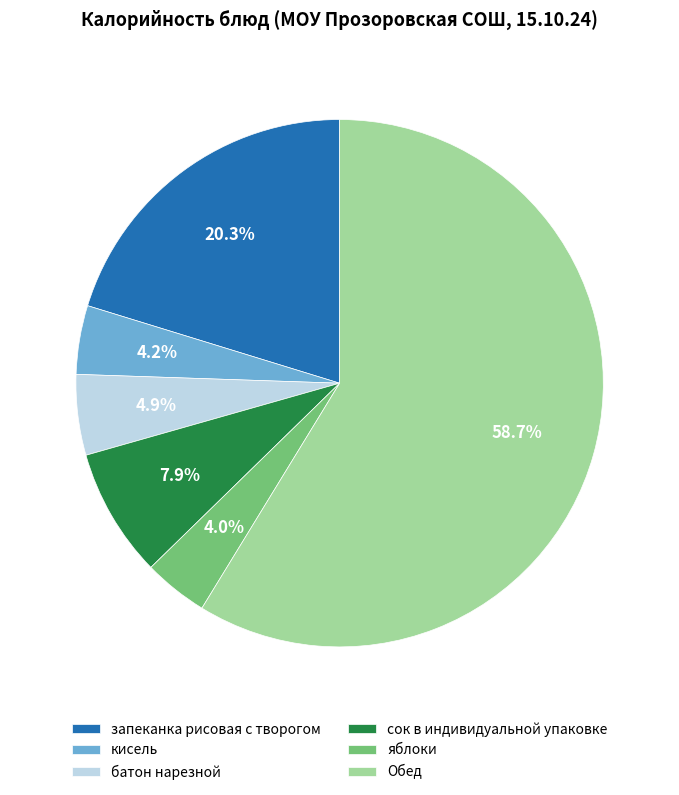

Do яблоки and запеканка рисовая с творогом together represent more than half of the pie?

No